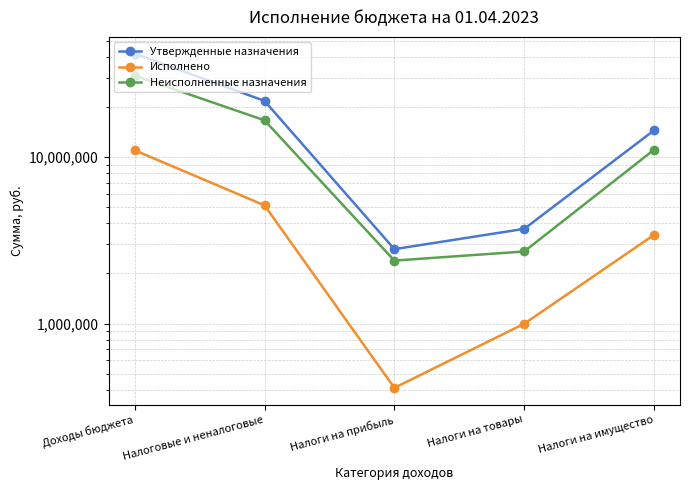

List the labels in order of Неисполненные назначения value, smallest first.

Налоги на прибыль, Налоги на товары, Налоги на имущество, Налоговые и неналоговые, Доходы бюджета